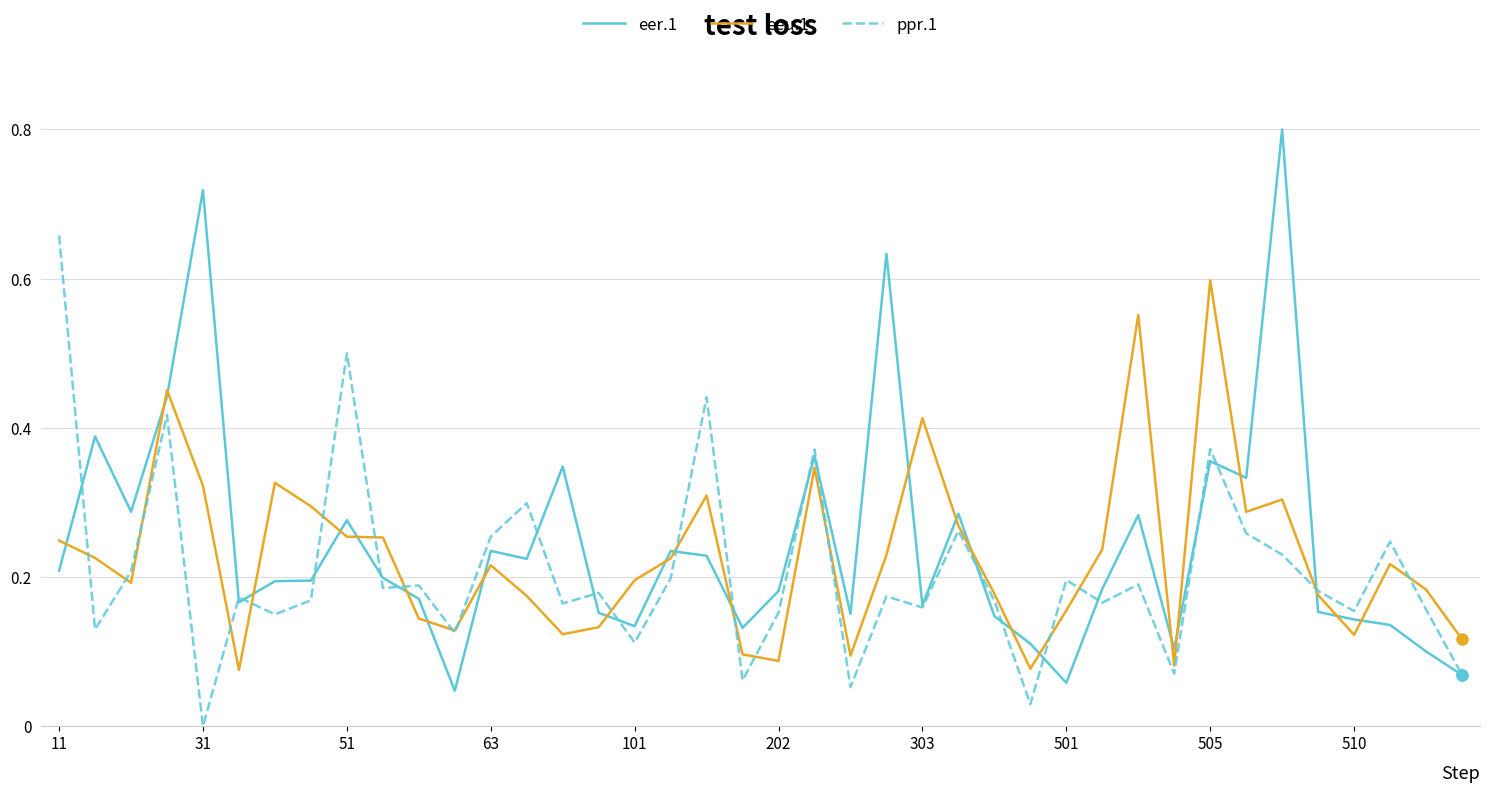

Which series has the widest spread of values?

eer.1